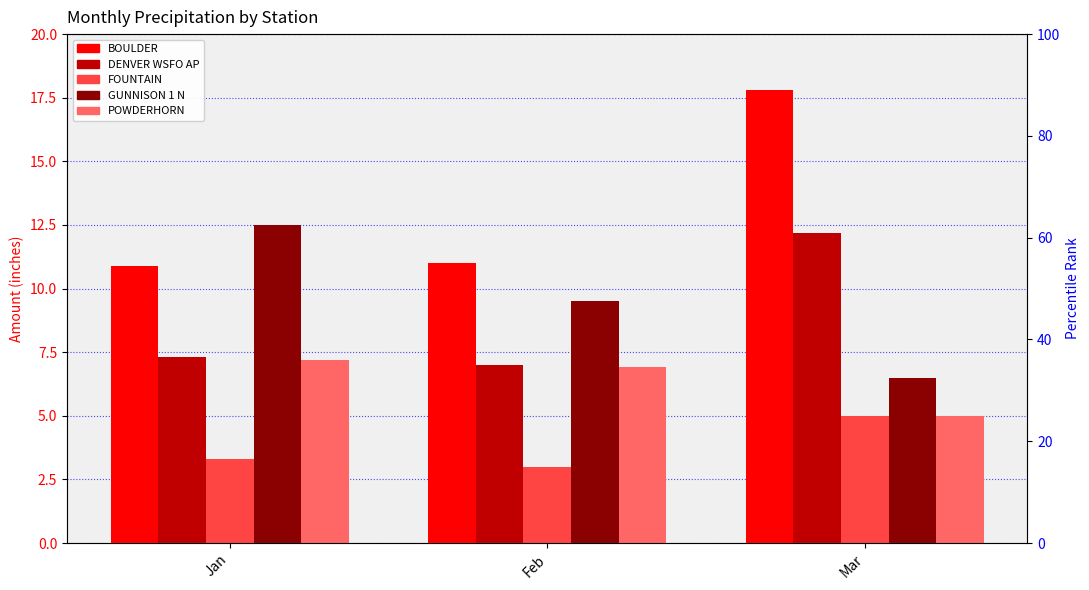

Rank the categories by GUNNISON 1 N value from highest to lowest.

Jan, Feb, Mar